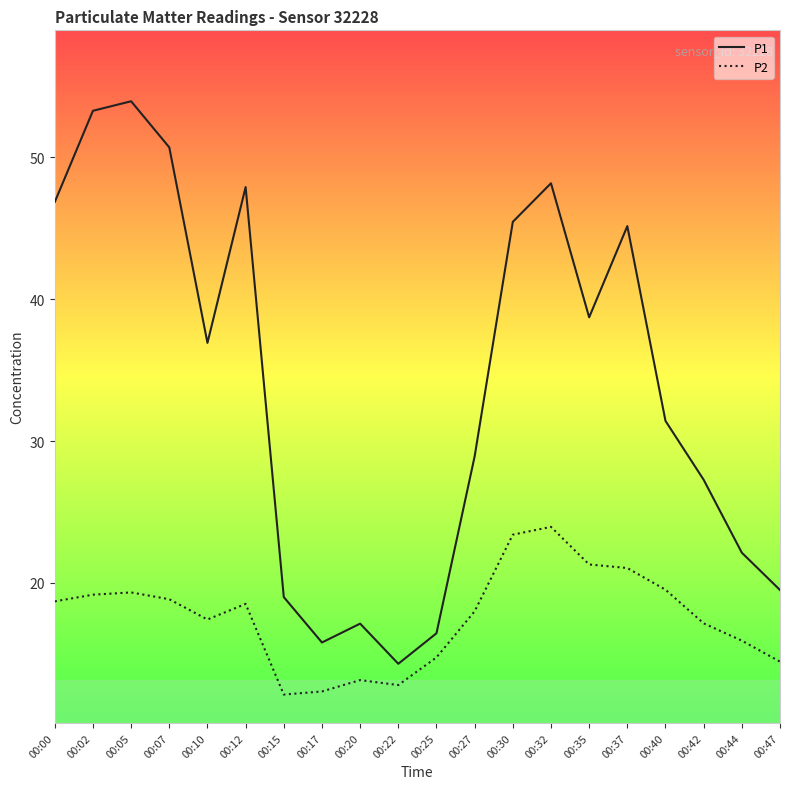

Between 00:15 and 00:42, which series saw the biggest shift?

P1